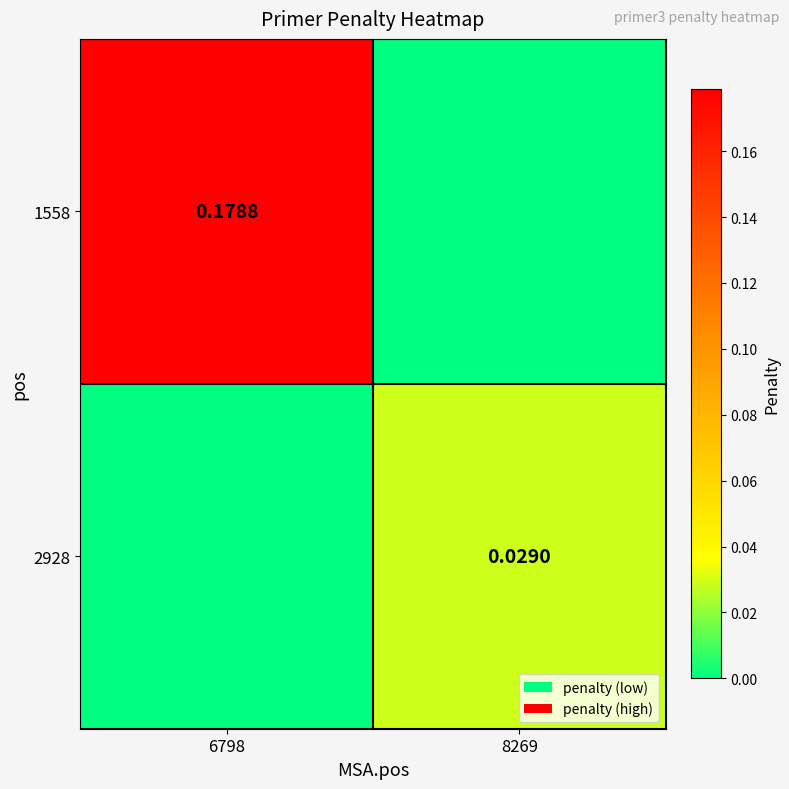

Is it true that 2928 equals 0.0 at 8269?

True